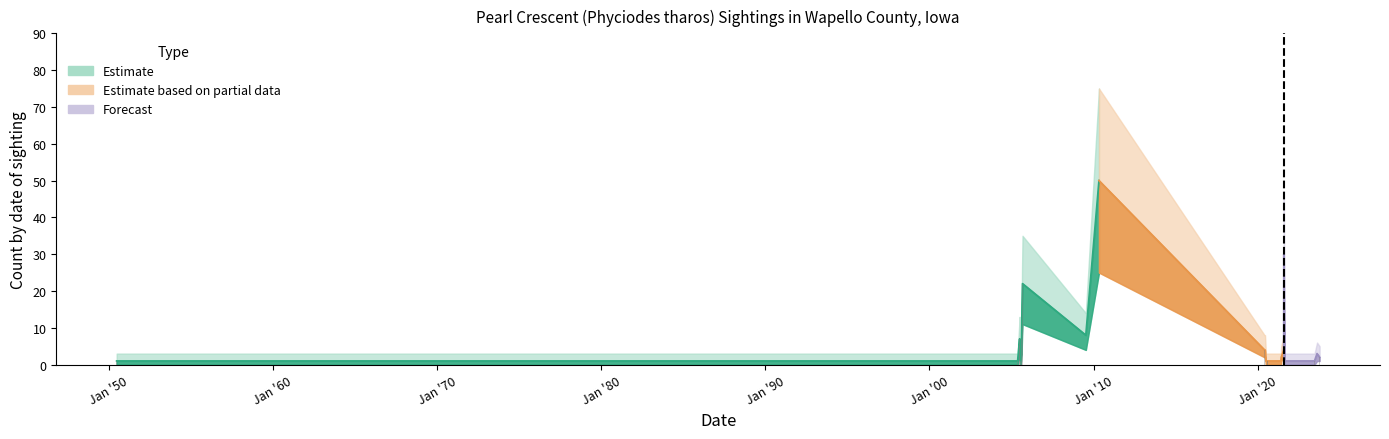

Is the value of Count_lower at 2021-05-31 greater than the value of Count_upper at 1950-07-01?

No